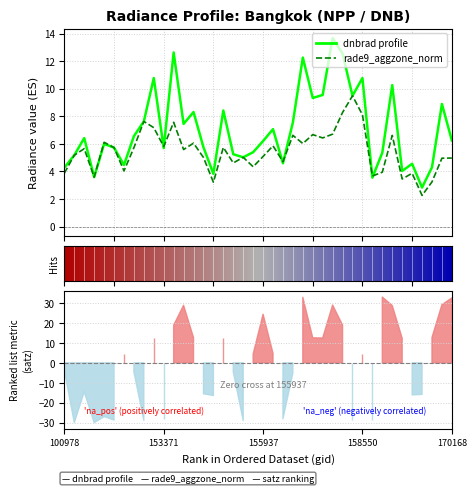

Count the number of data series in this chart.

2